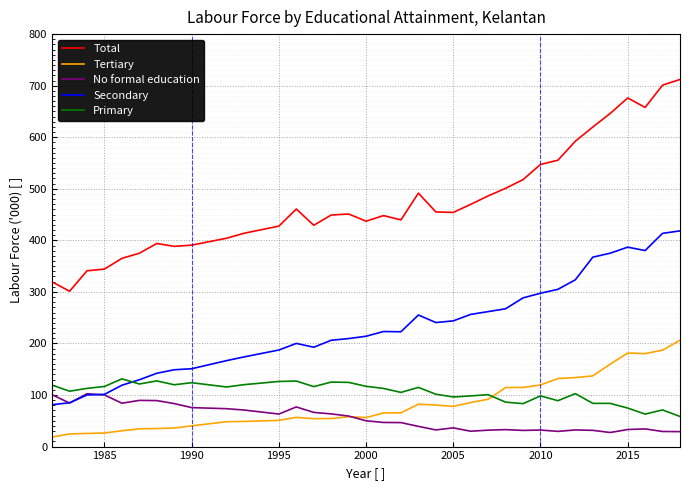

What is the lowest value of the Secondary series?

81.3